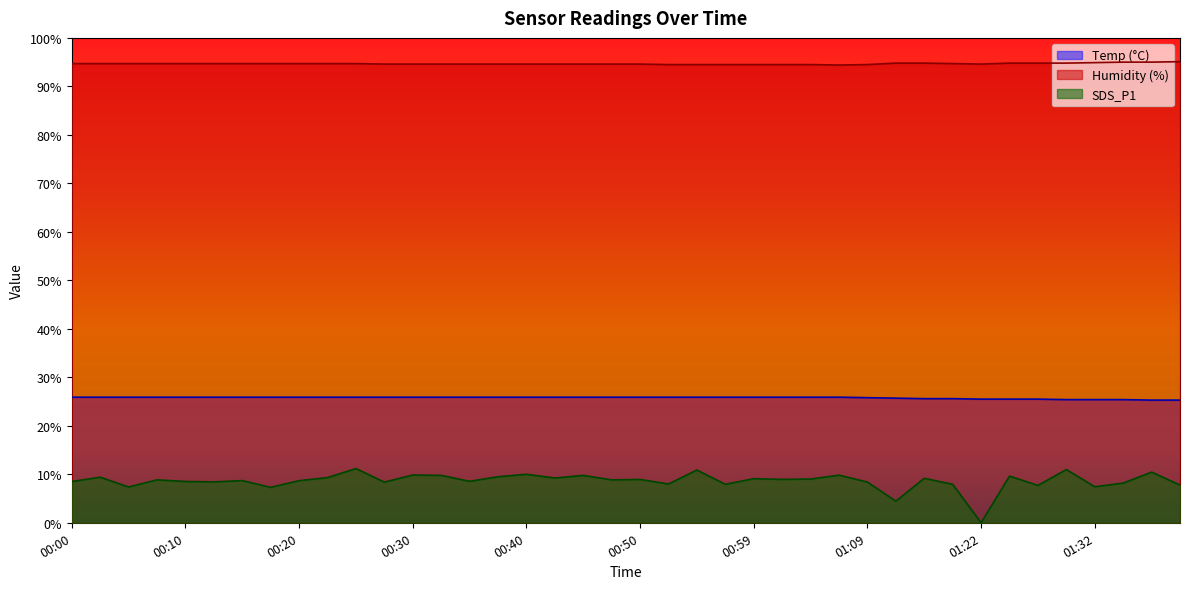

Between 00:00 and 01:30, which series saw the biggest shift?

SDS_P1